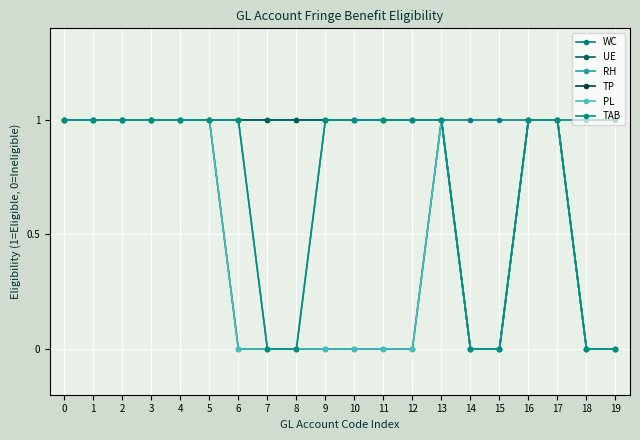

True or false: PL has more than 0 points higher than both neighbors.

True